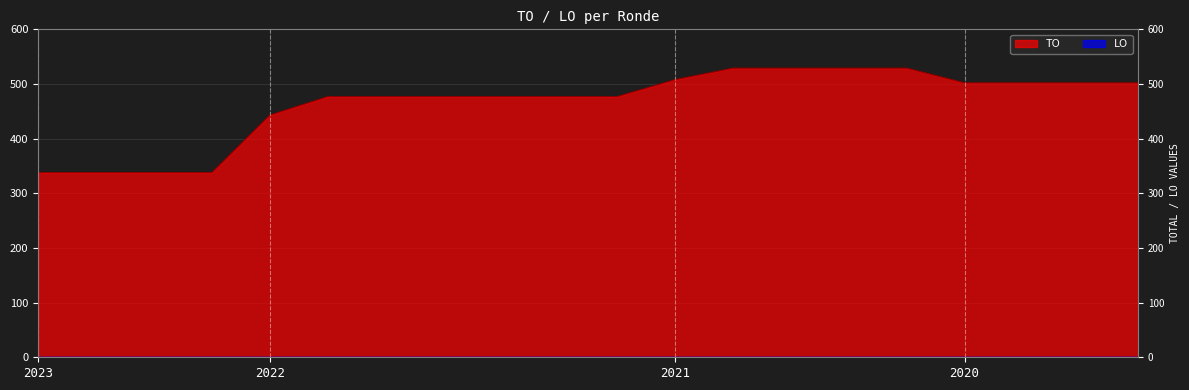

What is the label of the 3rd point from the right?

2020 2de aanpassing - goedgekeurd